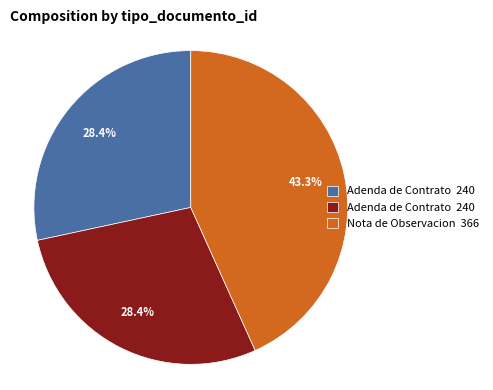

Is there any slice that represents more than half of the pie?

No